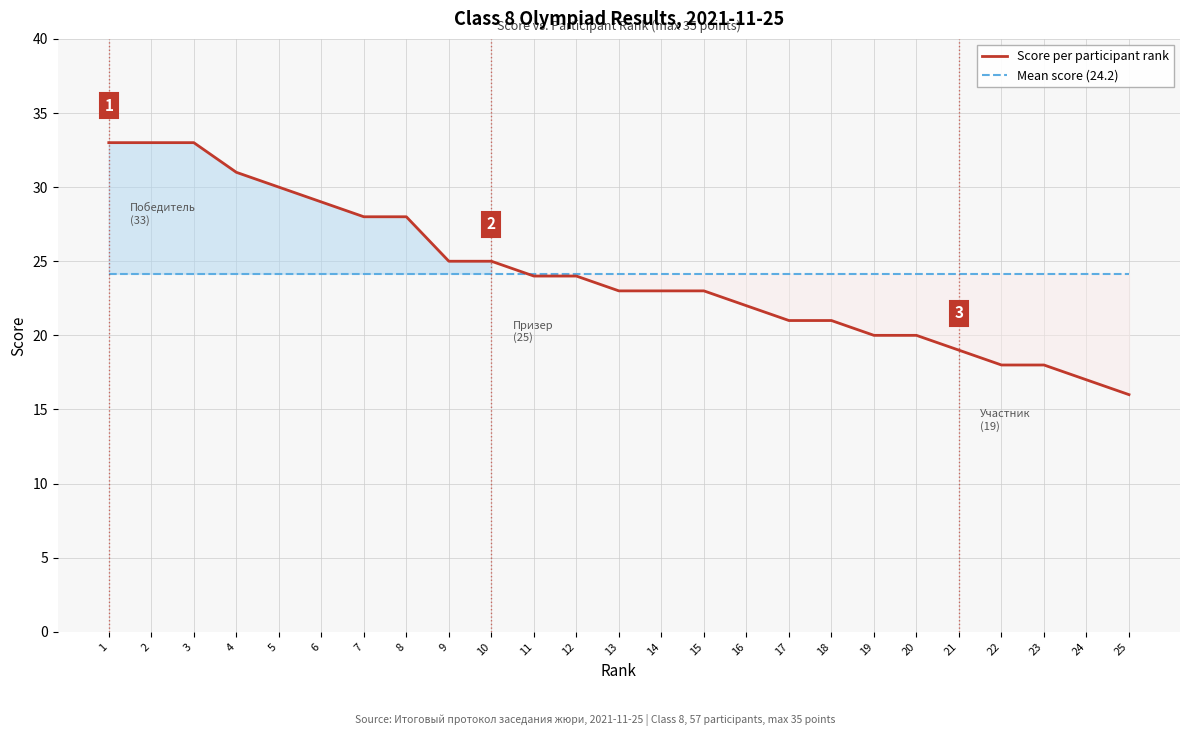

At which category does the chart reach its peak across all series?

1